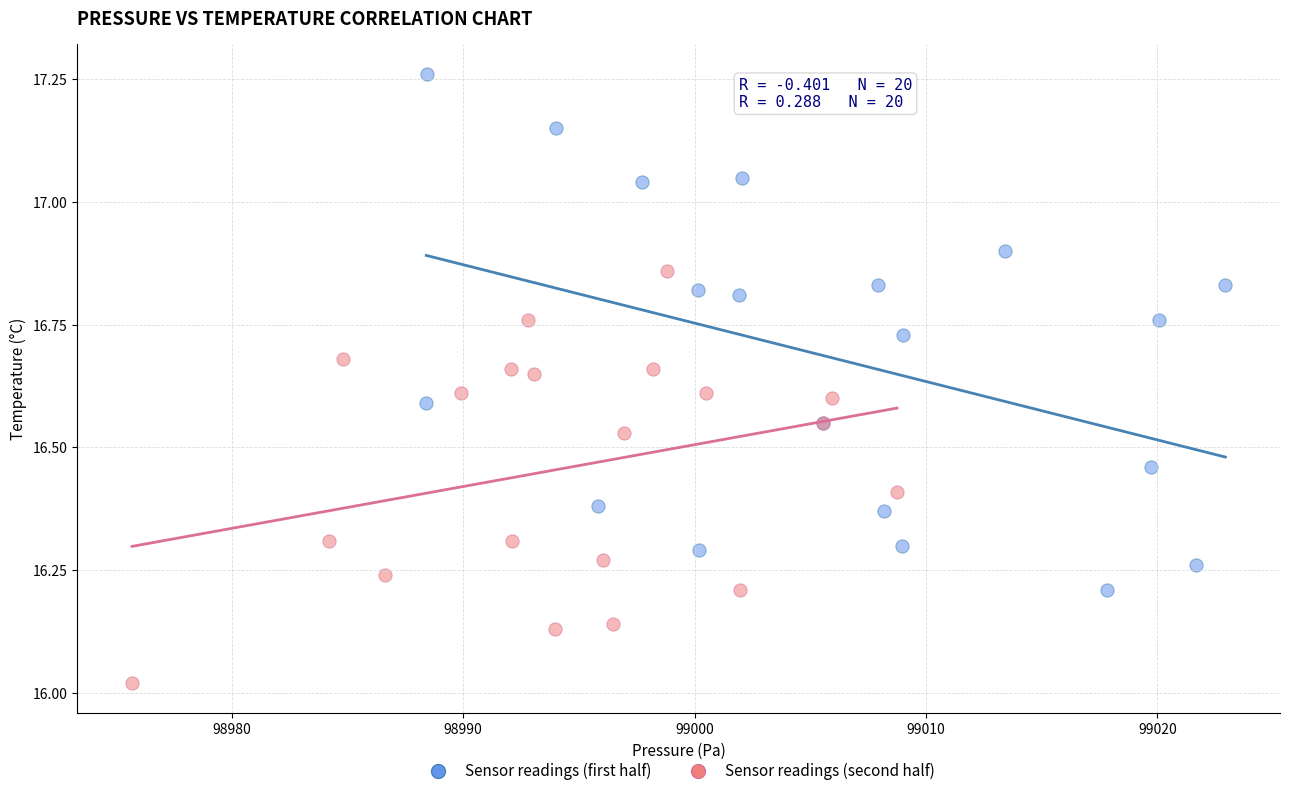

Which series reaches the minimum Y coordinate?

Sensor readings (second half)